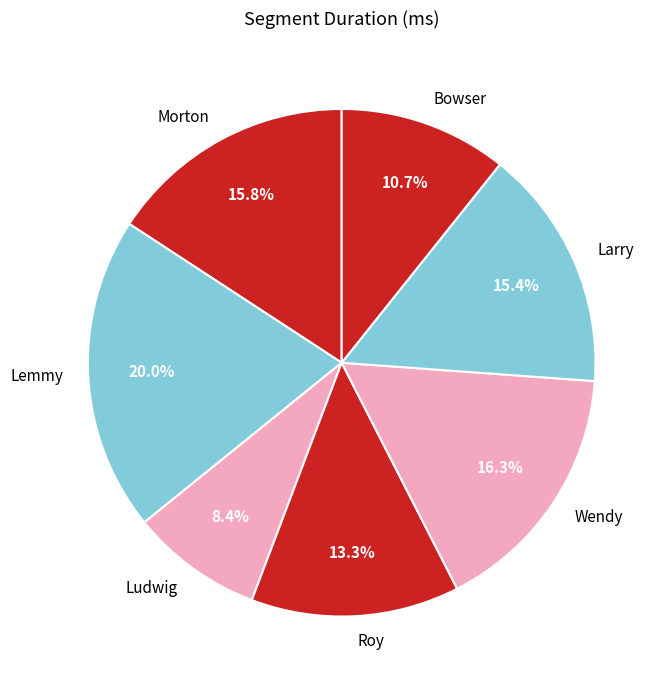

What is the largest slice in the pie chart?

Lemmy